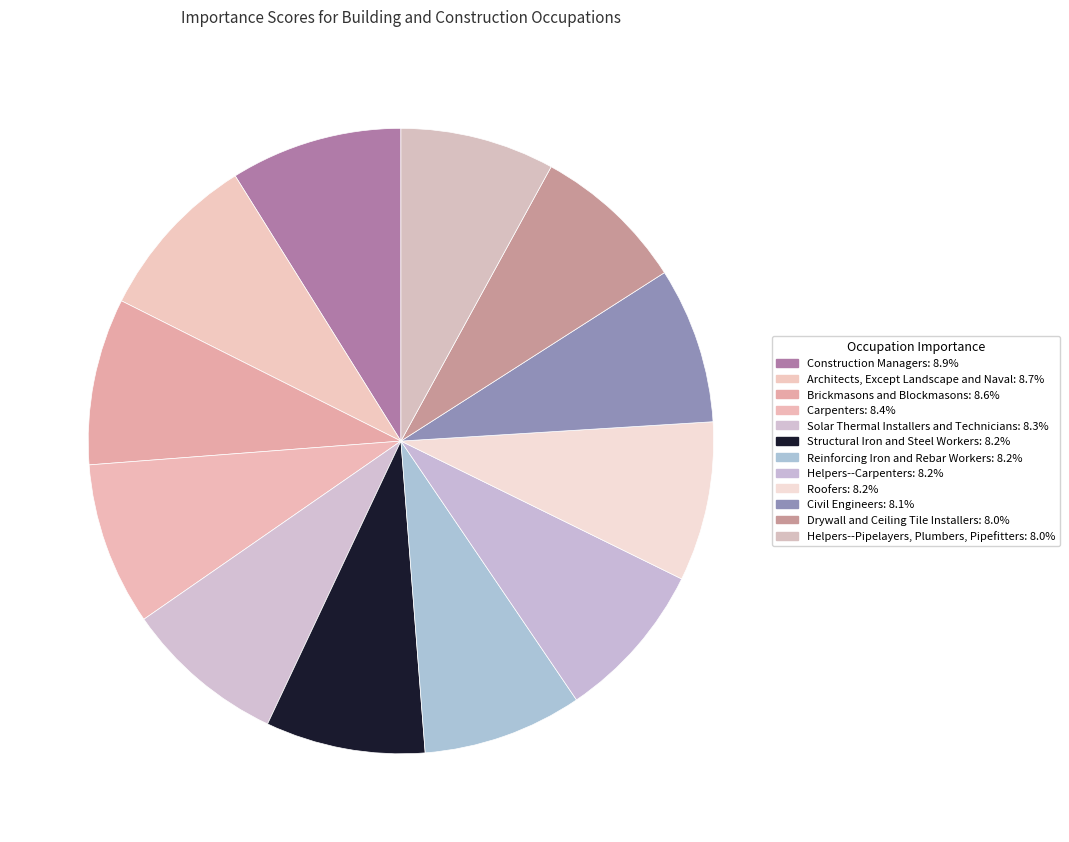

Does Roofers account for over 50% of the chart?

No